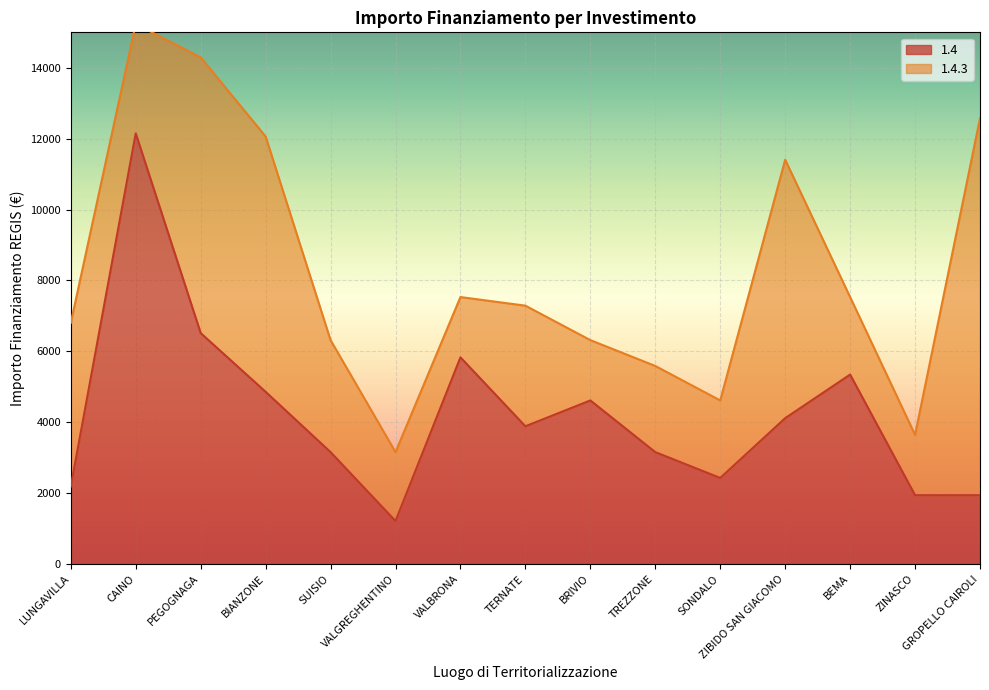

What is the sum of the values at ZIBIDO SAN GIACOMO and SUISIO?

7275